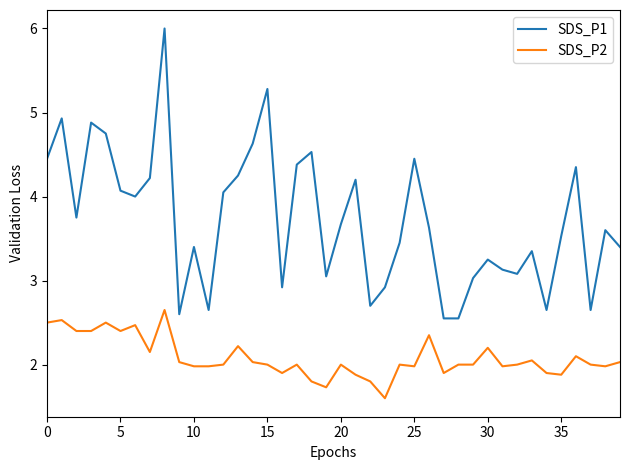

True or false: SDS_P1 has more than 1 points higher than both neighbors.

True